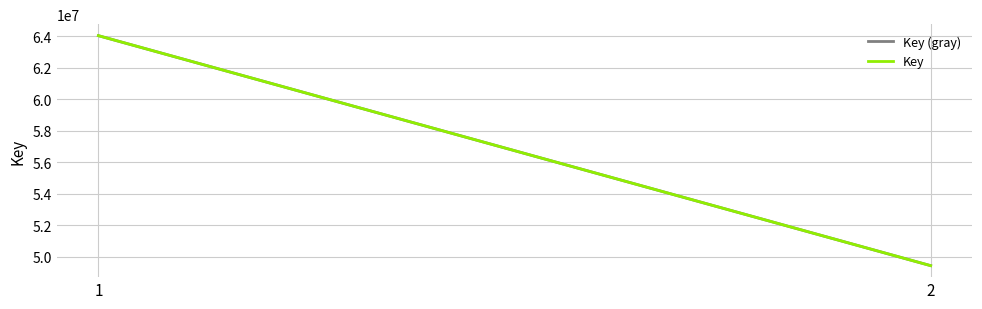

At 2, list the series in order from largest to smallest.

Key (gray), Key